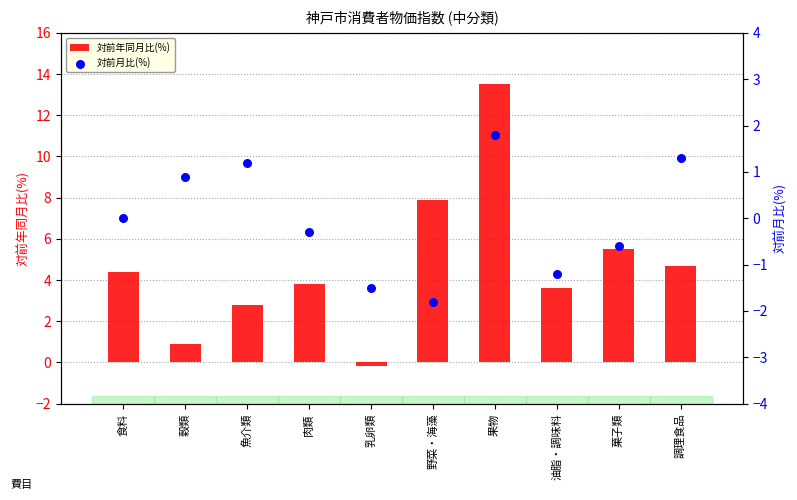

What is the total value across all series at 肉類?

3.5